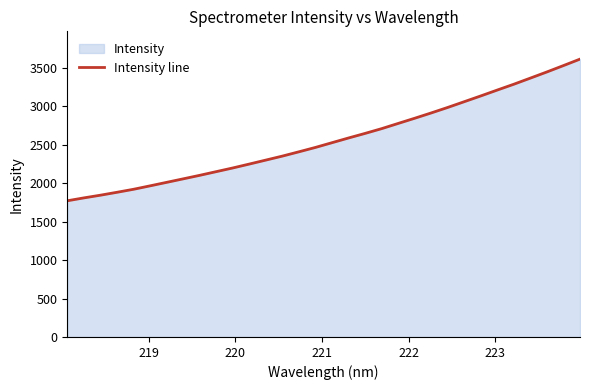

What is the minimum value shown in the chart?

1772.0